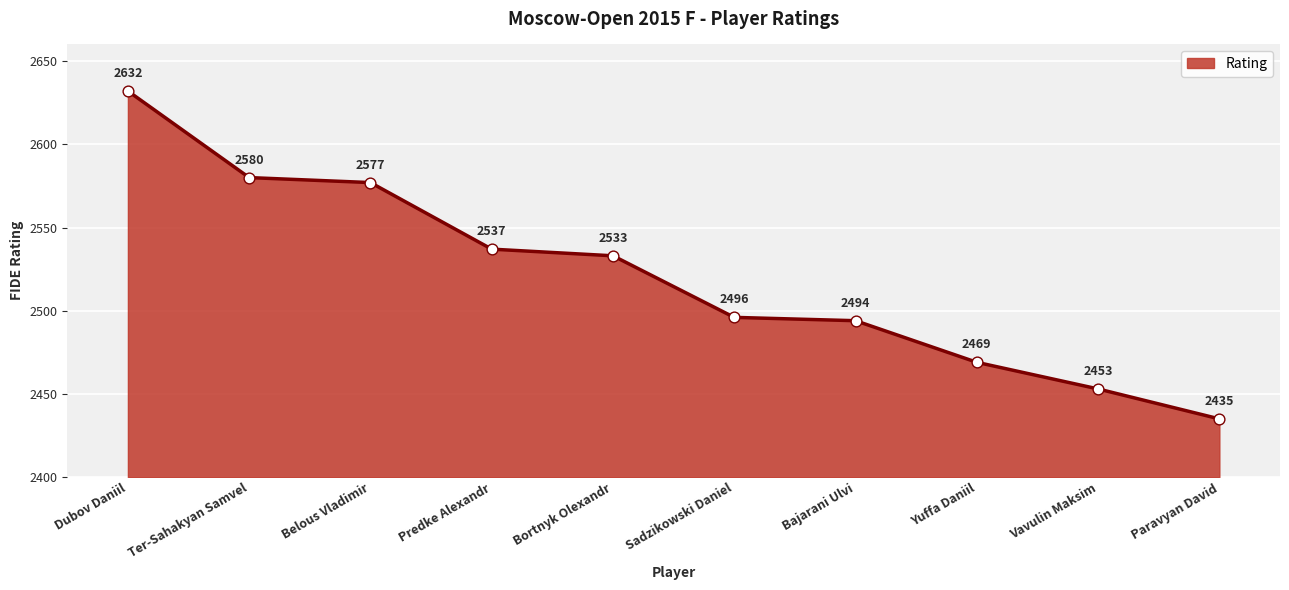

What is the change in value from Predke Alexandr to Sadzikowski Daniel?

-41